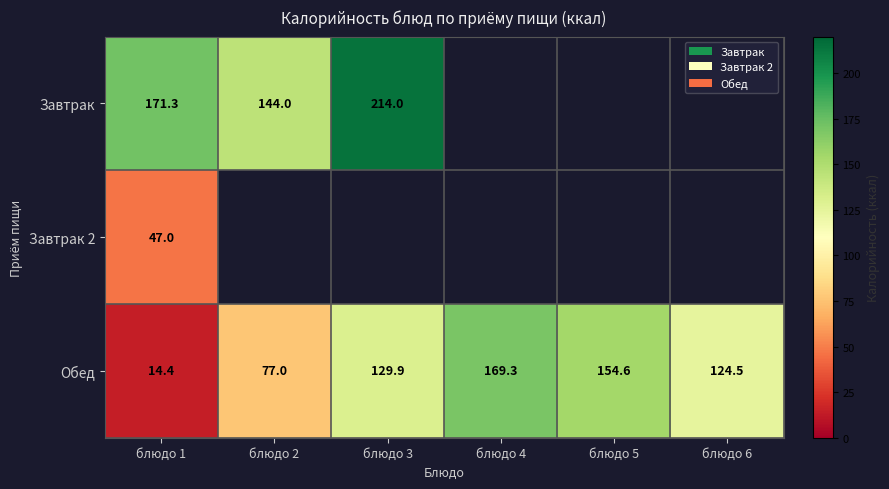

Between блюдо 2 and блюдо 5, which is larger?

блюдо 5